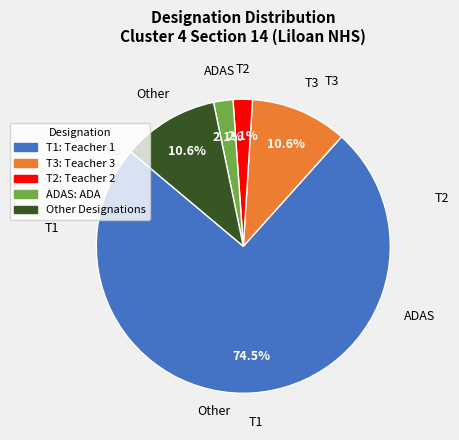

Count the number of slices in the pie.

5